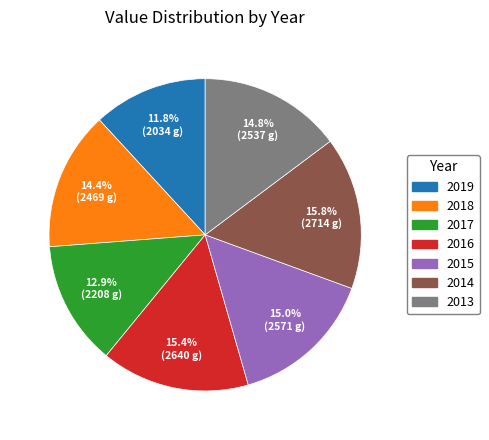

Is there a majority slice in this chart?

No